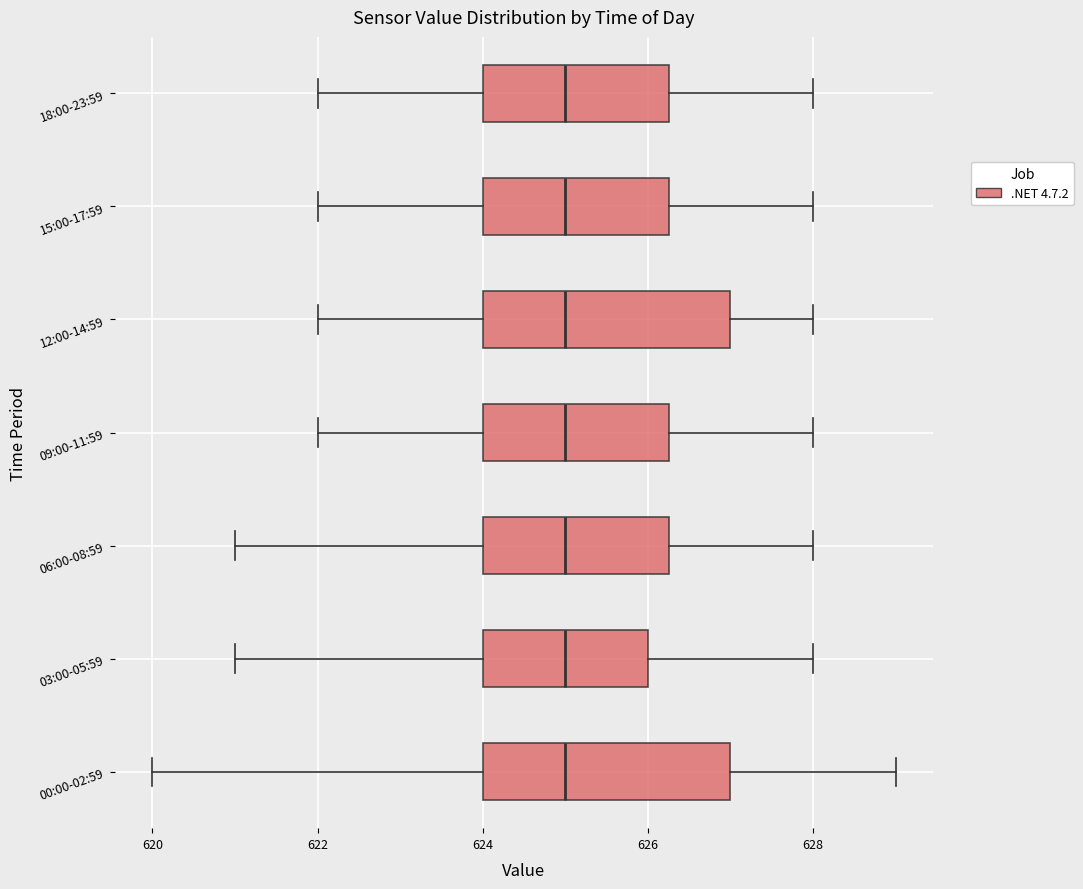

Reading bottom to top, read every box against the x-axis: the position of its median line, the range the box covers, and the ends of its whiskers. The values are not printed on the chart, so give them approximately, as read against the axis.

00:00-02:59: median 625.0, box 624.0 to 627.0, whiskers 620.0 to 629.0
03:00-05:59: median 625.0, box 624.0 to 626.0, whiskers 621.0 to 628.0
06:00-08:59: median 625.0, box 624.0 to 626.2, whiskers 621.0 to 628.0
09:00-11:59: median 625.0, box 624.0 to 626.2, whiskers 622.0 to 628.0
12:00-14:59: median 625.0, box 624.0 to 627.0, whiskers 622.0 to 628.0
15:00-17:59: median 625.0, box 624.0 to 626.2, whiskers 622.0 to 628.0
18:00-23:59: median 625.0, box 624.0 to 626.2, whiskers 622.0 to 628.0